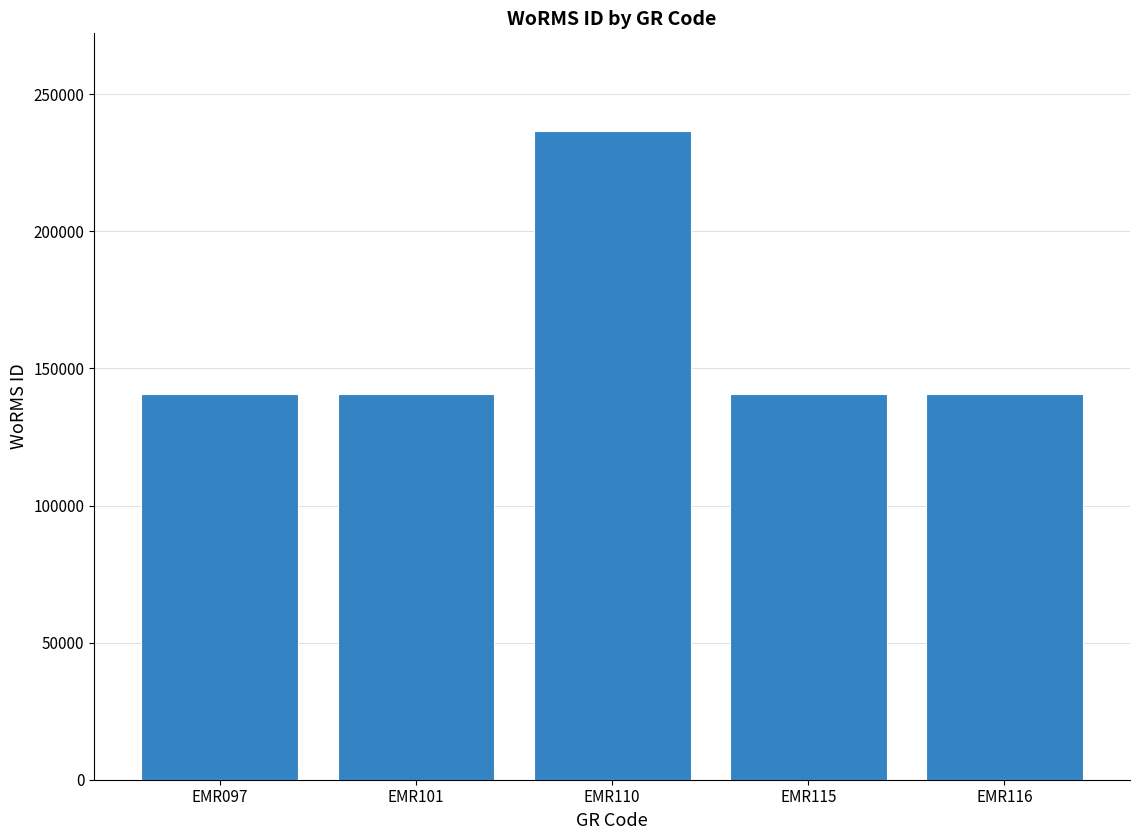

How many bars are there in total?

5